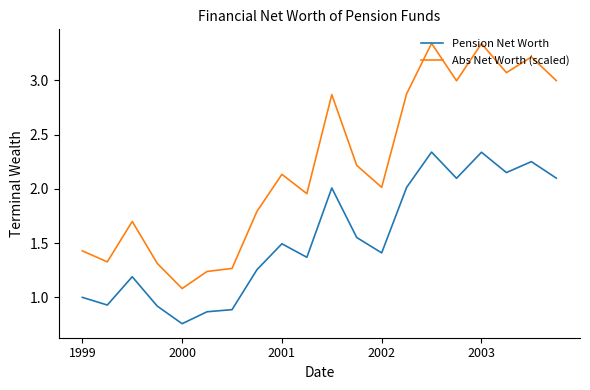

True or false: Abs Net Worth (scaled) and Pension Net Worth cross at least once.

False